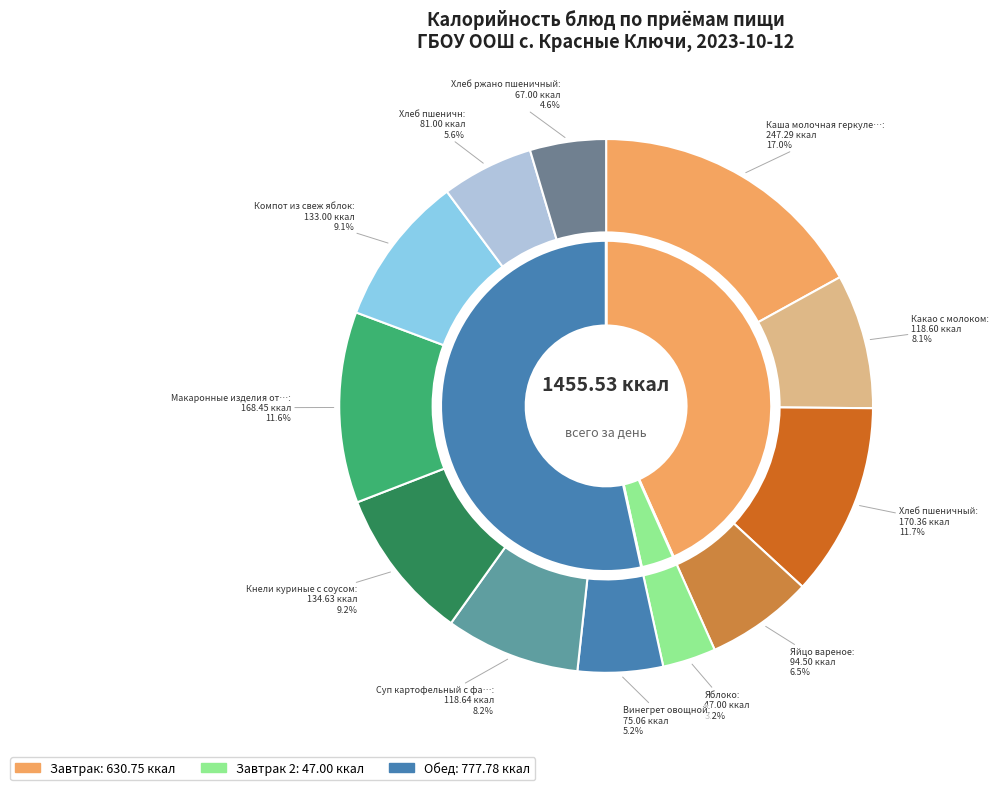

True or false: Хлеб пшеничный accounts for 12% of the total.

True